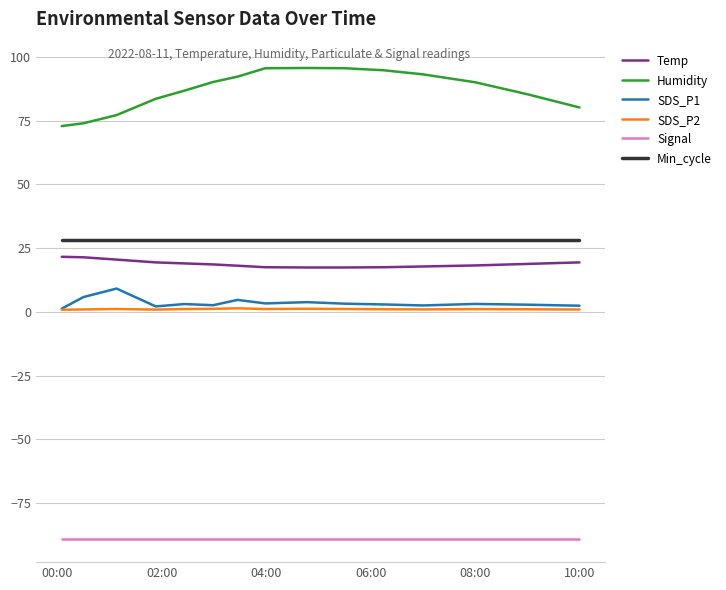

What is the highest value of the Humidity series?

95.7